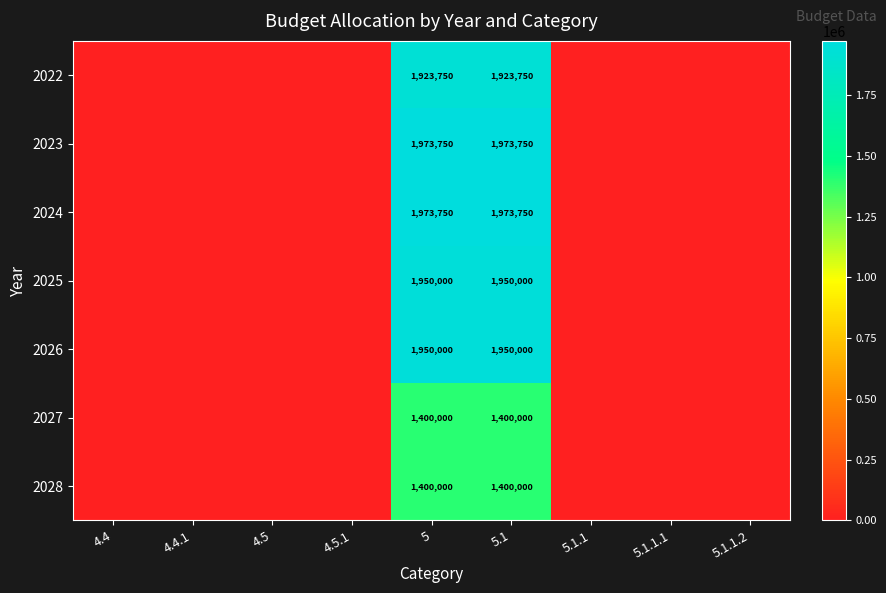

Between 4.4 and 4.4.1, which is larger?

4.4